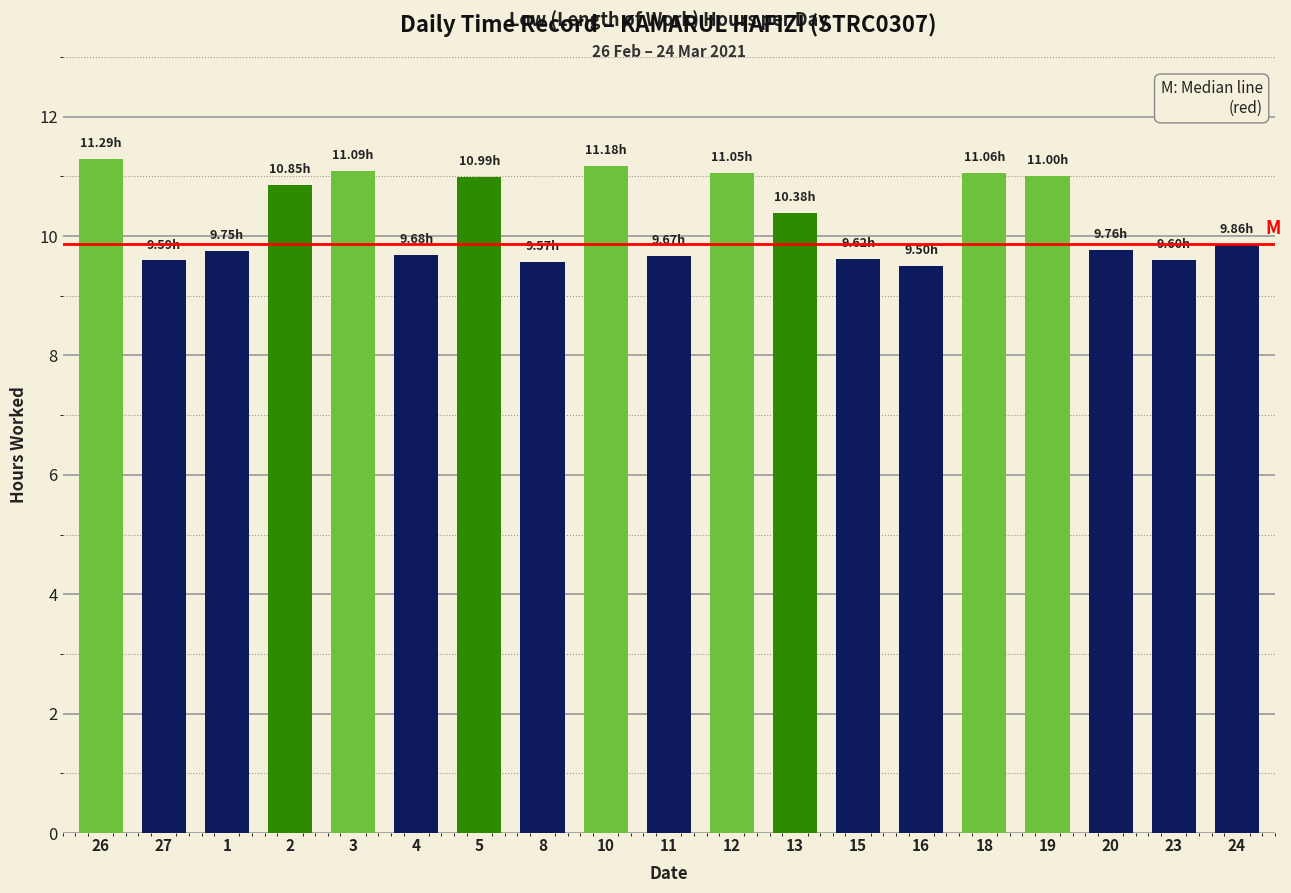

What is the difference between the second highest and second lowest values?

1.6